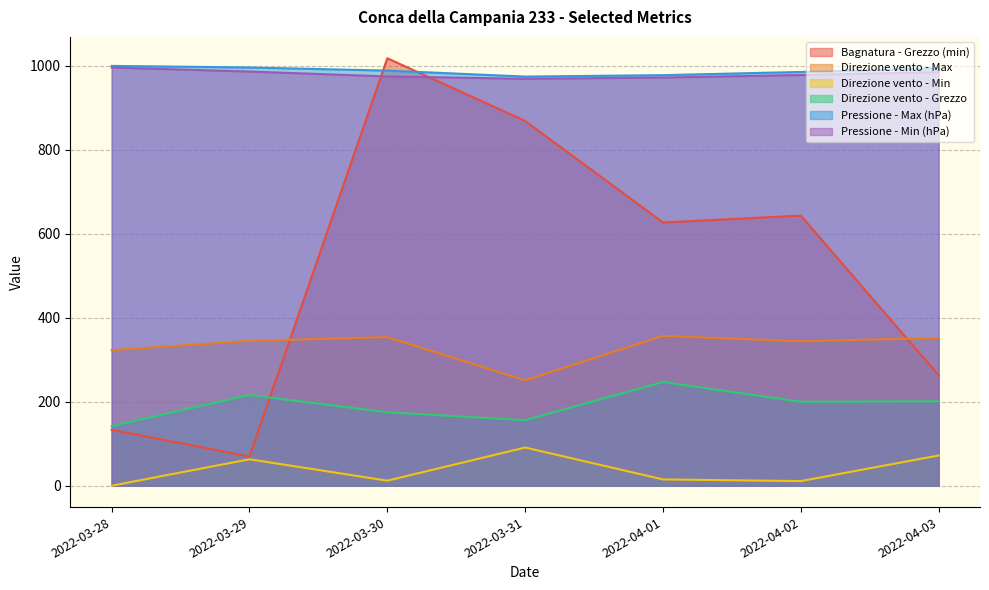

What is the label of the 5th point from the right?

2022-03-30